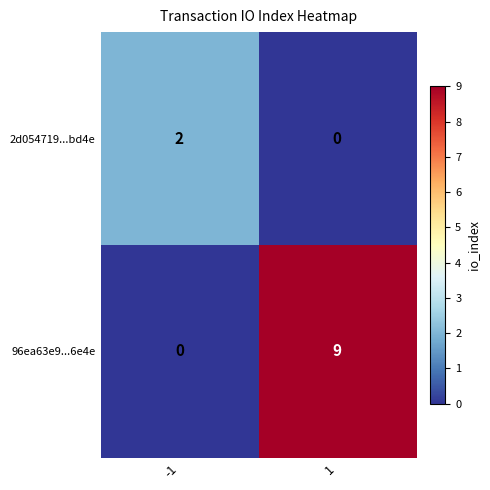

Which series has the largest range (max minus min)?

96ea63e9...6e4e